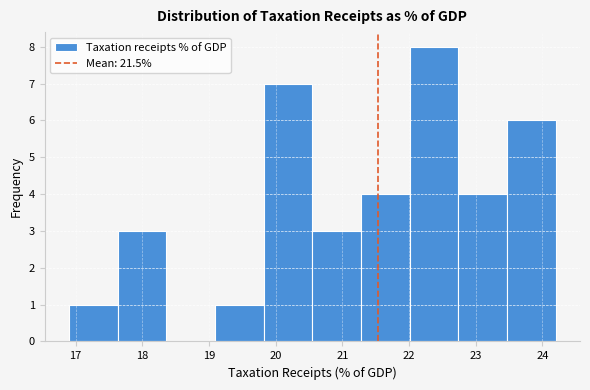

Reading left to right, list every bar in this chart as the range it spans on the x-axis followed by its height. Neither the bar edges nor the heights are printed on the chart, so give them approximately, as read against the axes.

16.90 to 17.63: 1
17.63 to 18.36: 3
18.36 to 19.09: 0
19.09 to 19.82: 1
19.82 to 20.55: 7
20.55 to 21.28: 3
21.28 to 22.01: 4
22.01 to 22.74: 8
22.74 to 23.47: 4
23.47 to 24.20: 6